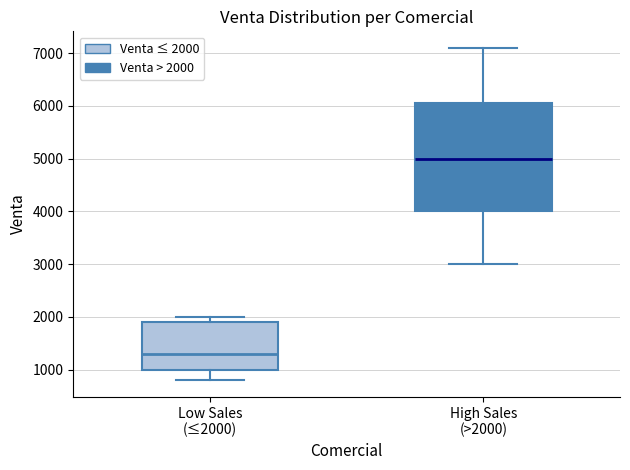

Which box is the tallest, from its lower edge to its upper edge?

High Sales (>2000)